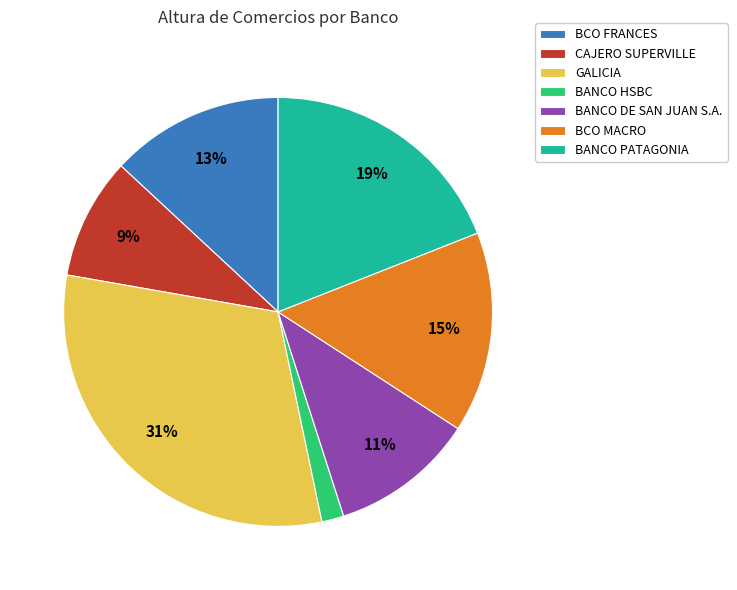

What is the largest slice in the pie chart?

GALICIA